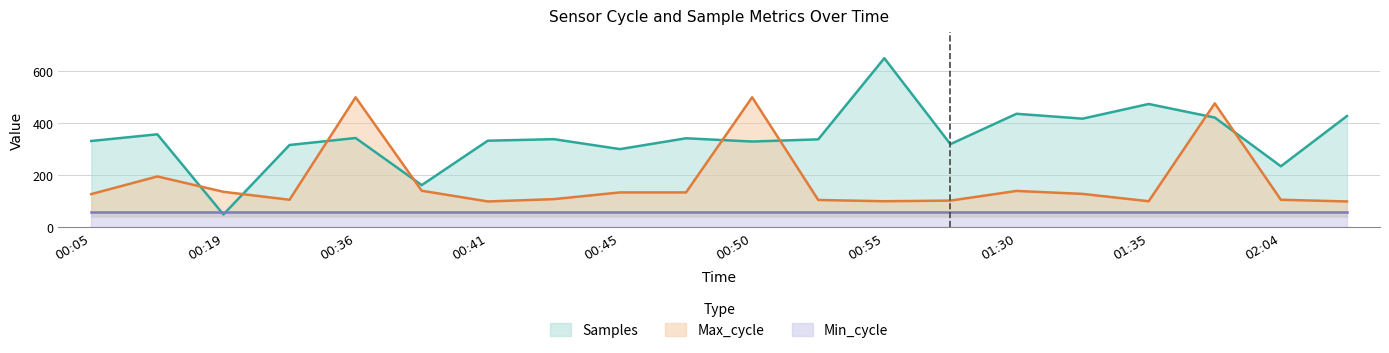

Where is the first local minimum for Max_cycle?

00:22